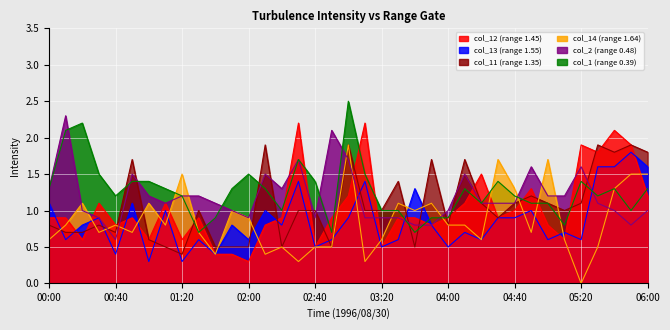

Which label corresponds to the largest value in the chart?

03:00